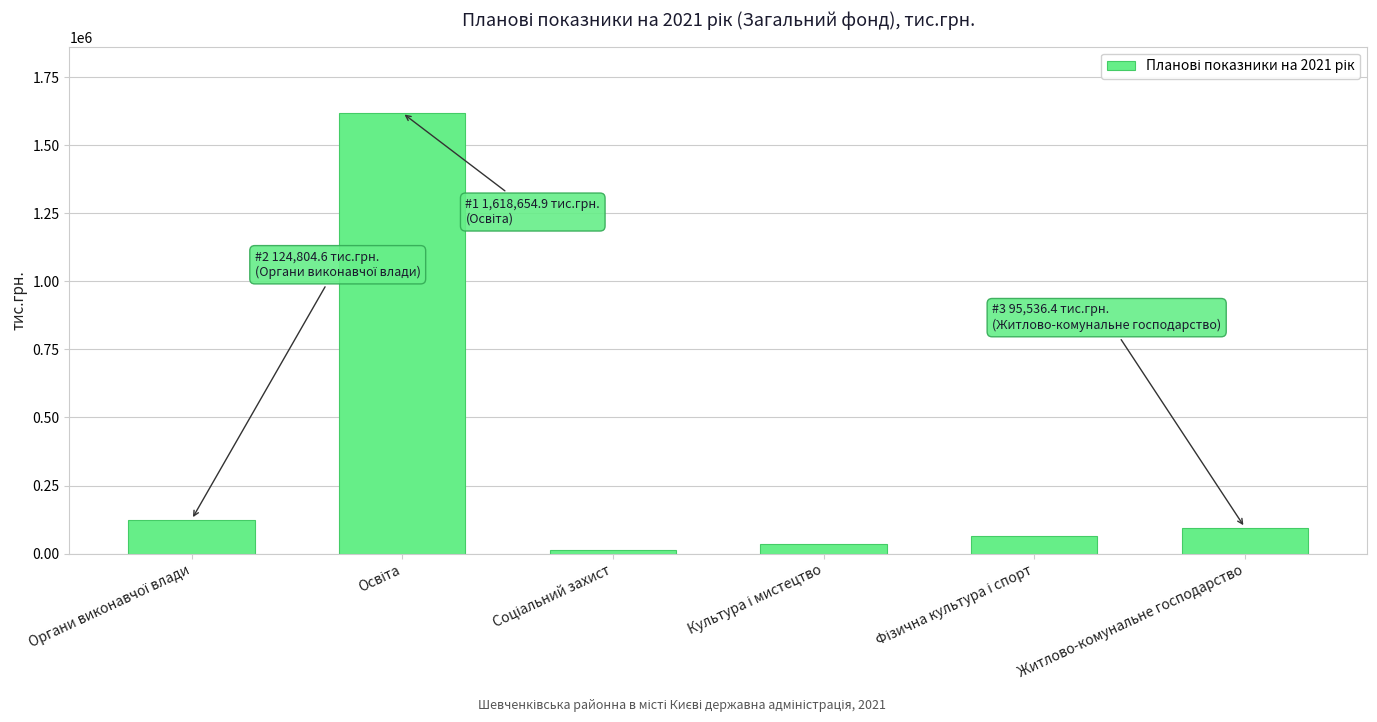

What is the maximum value shown in the chart?

1618654.9